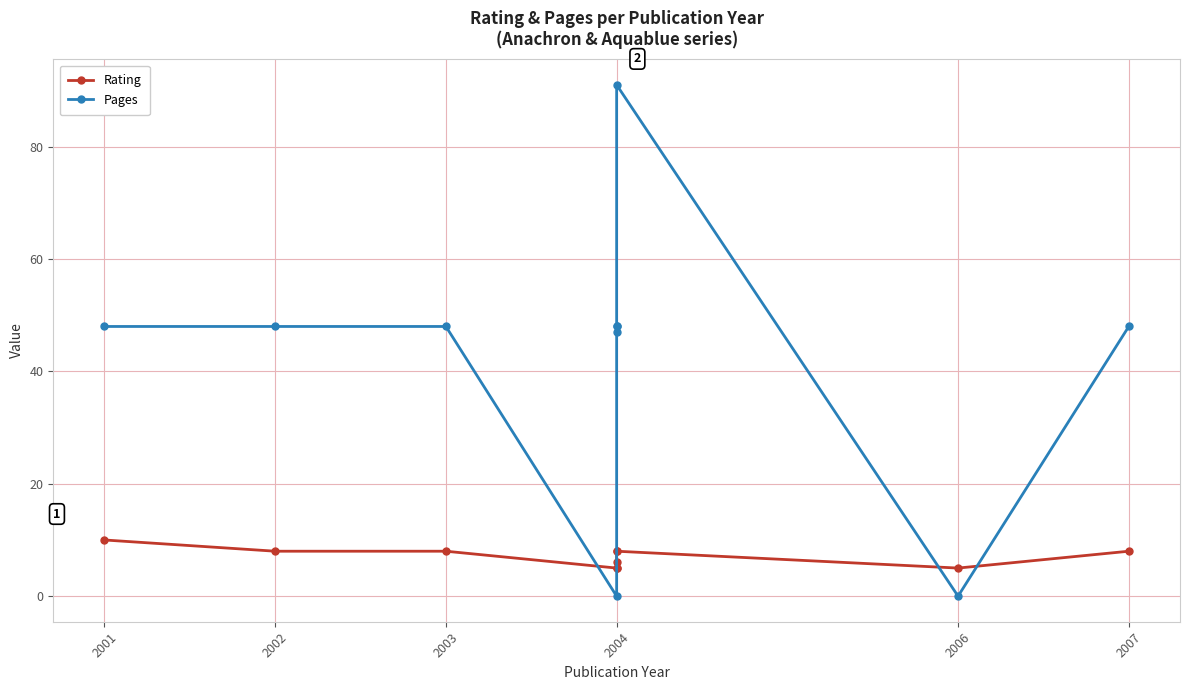

Rank the series by their average value, from highest to lowest.

Pages, Rating